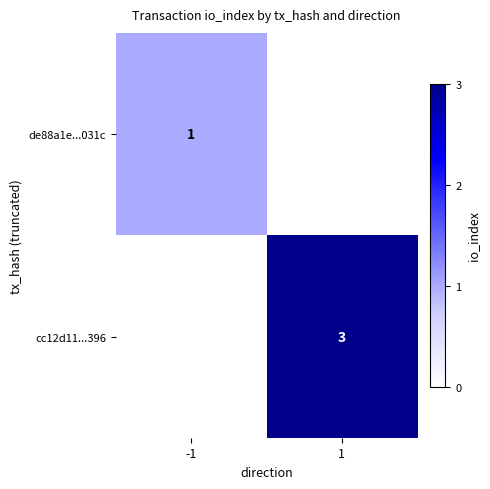

The cc12d11...396 series shows 3 at 1. True or false?

True